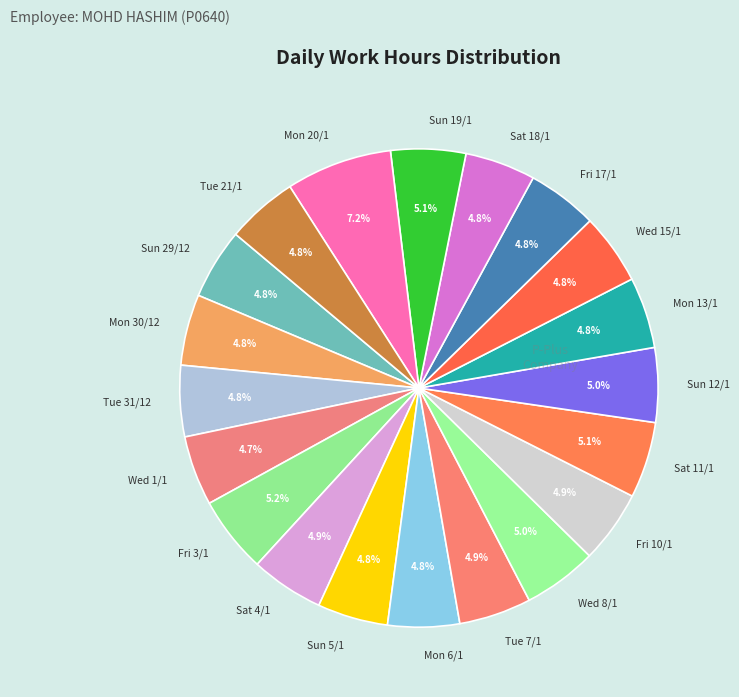

Which slice is the largest?

Mon 20/1